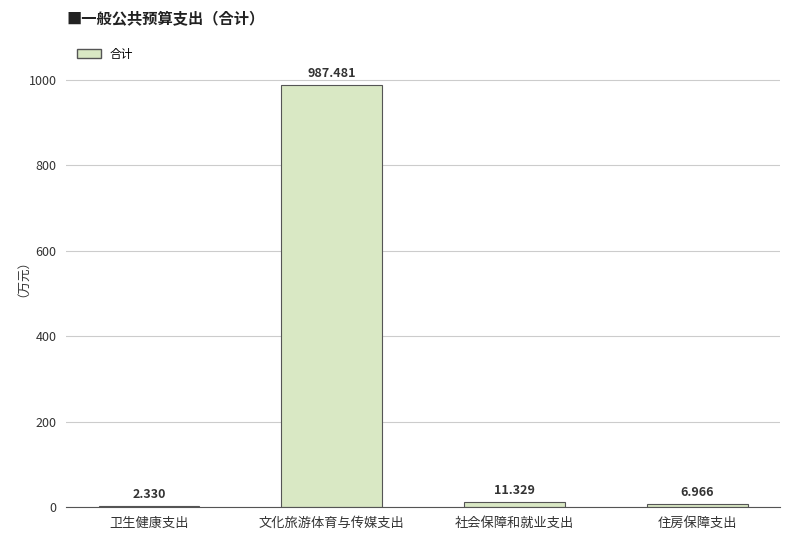

Which has a higher value, 文化旅游体育与传媒支出 or 住房保障支出?

文化旅游体育与传媒支出